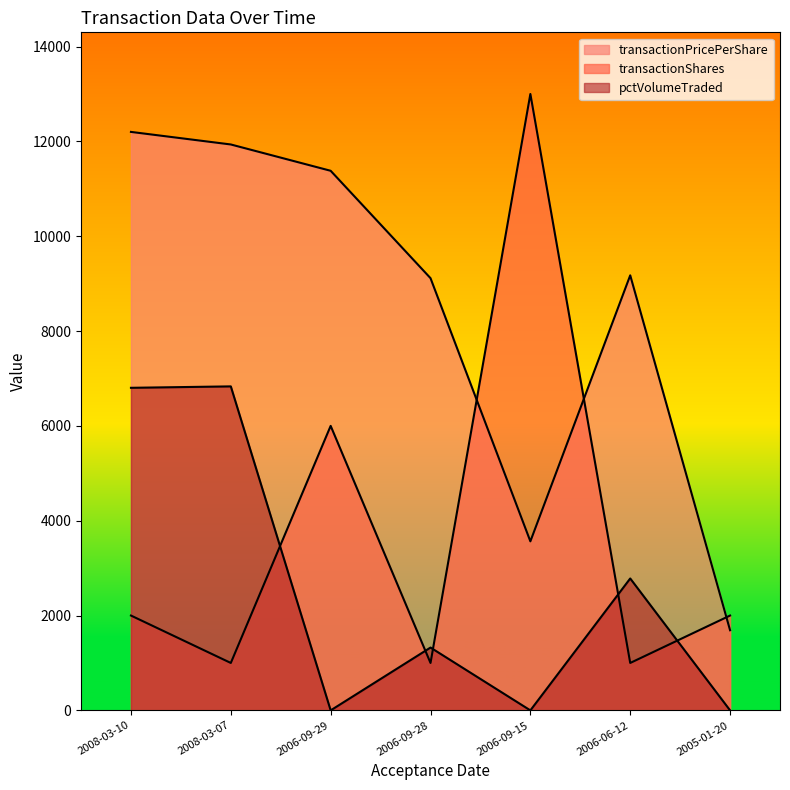

True or false: pctVolumeTraded and transactionPricePerShare intersect in this chart.

False